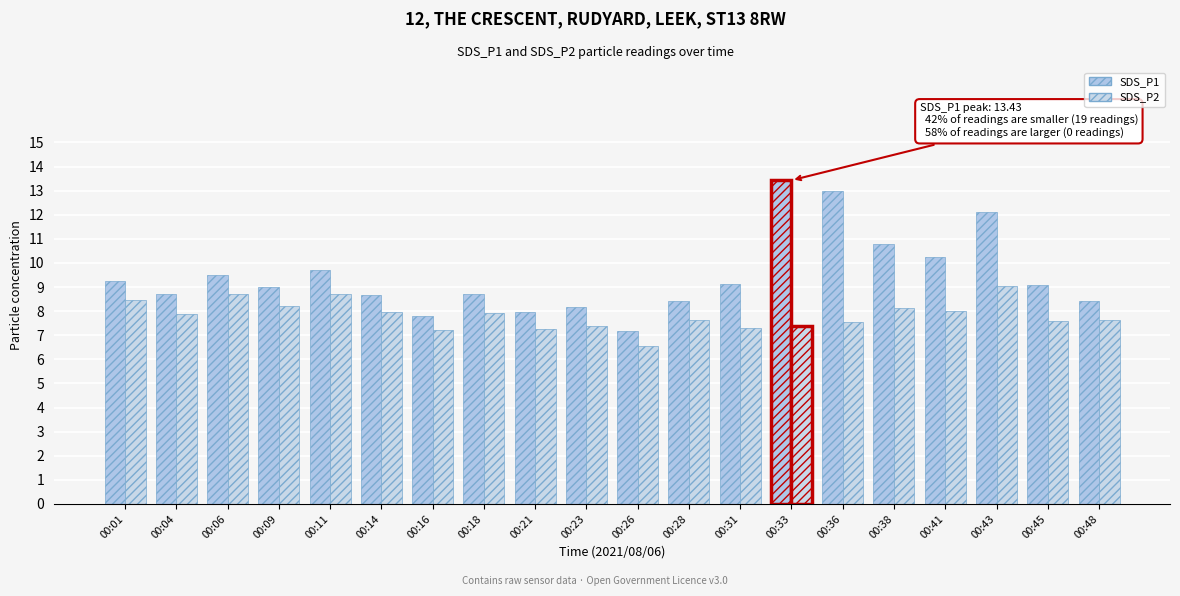

Is the value of SDS_P2 at 00:21 greater than the value of SDS_P1 at 00:36?

No